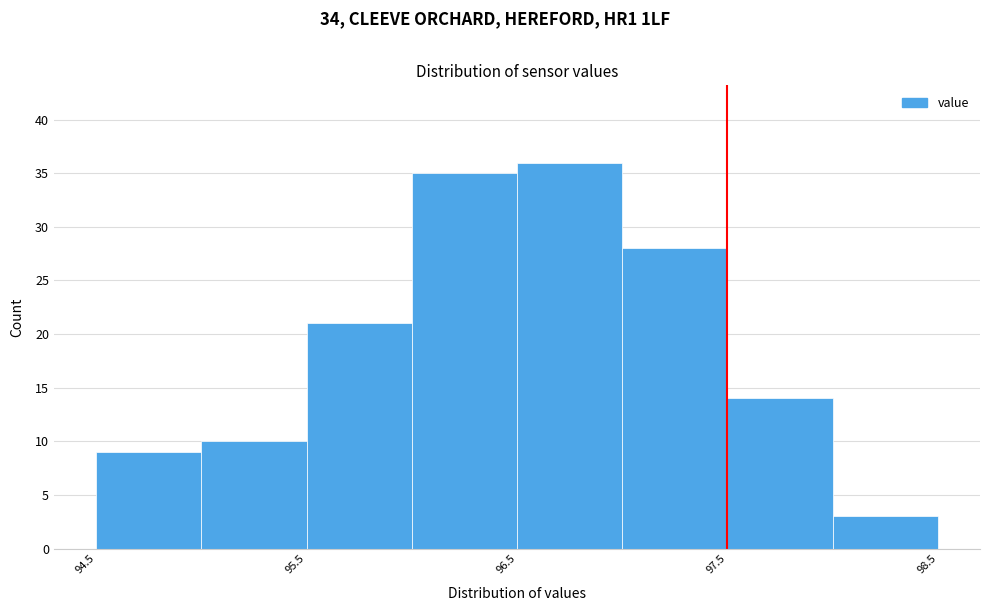

Over which range of the x-axis is the bar tallest?

96.5 to 97.0